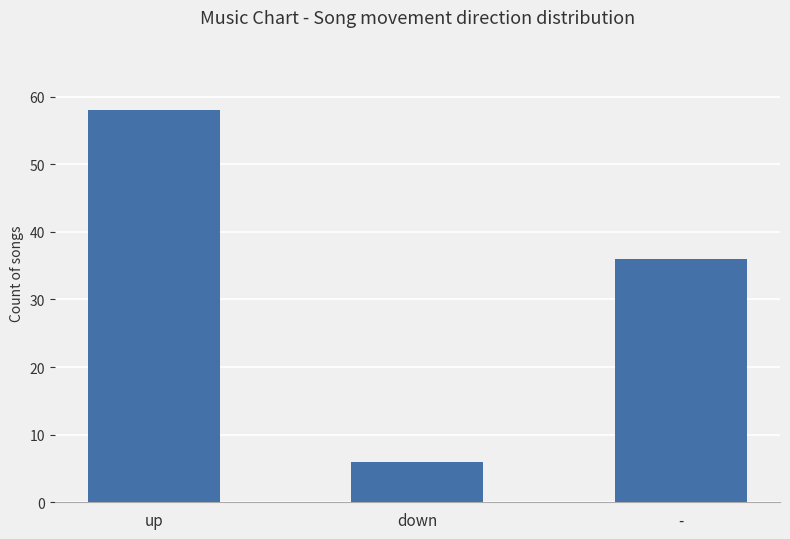

What is the greatest value displayed?

58